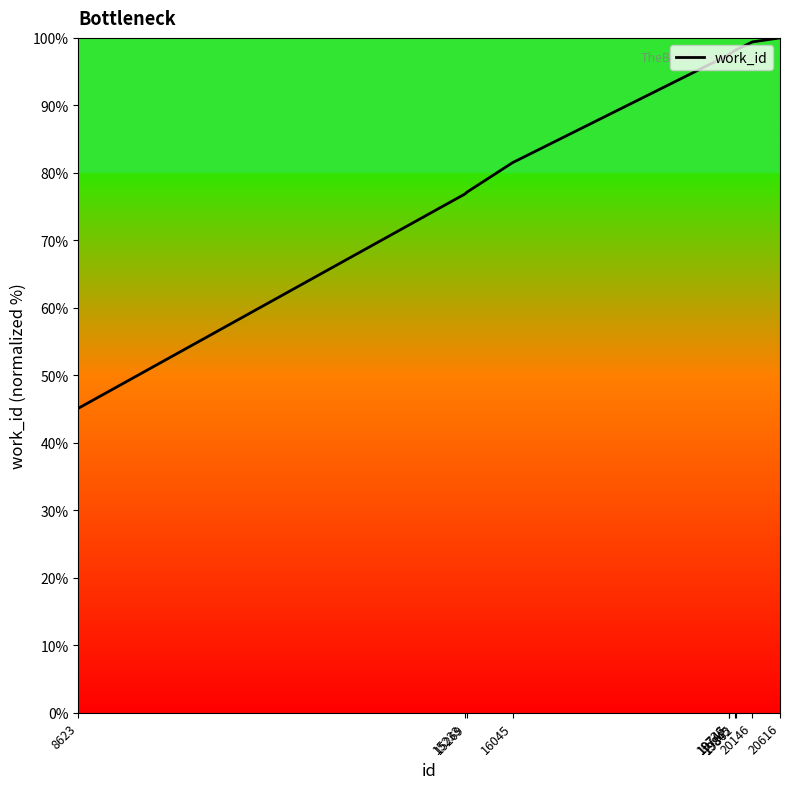

What is the change in value from 16045 to 20146?

+17.9